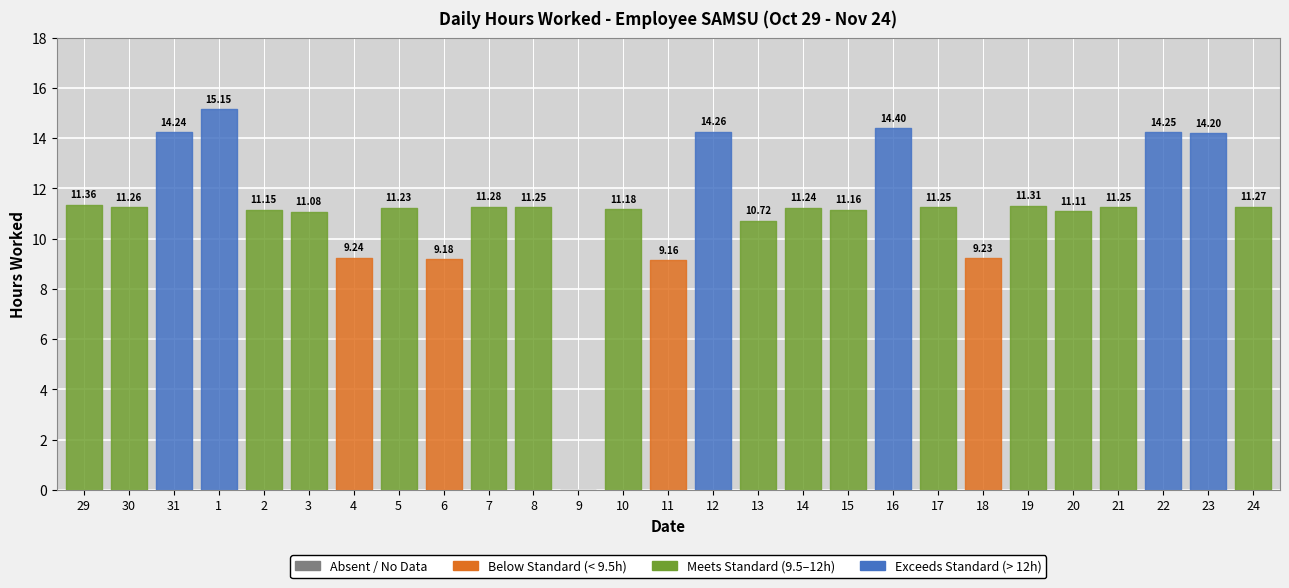

What is the sum of all values?

302.4